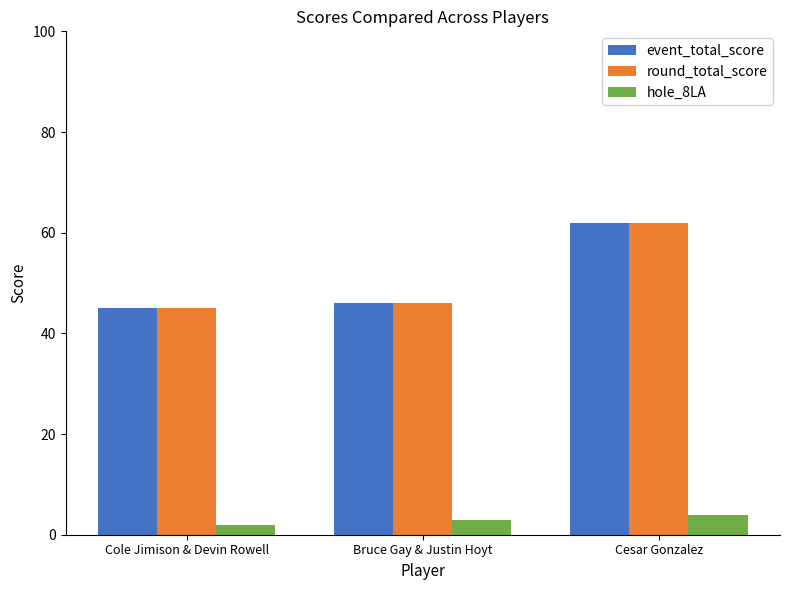

Read the round_total_score value at Bruce Gay & Justin Hoyt, to the nearest 10.

50